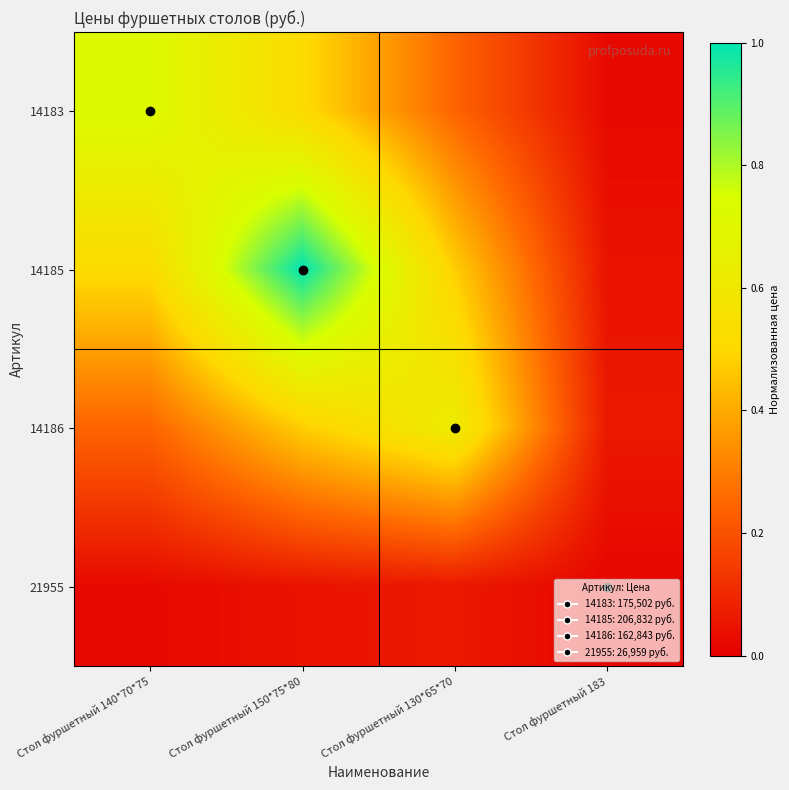

Reading right to left, list all the values displayed in this chart.

14183: Стол фуршетный 183=0.0	Стол фуршетный 130*65*70=0.2	Стол фуршетный 150*75*80=0.5	Стол фуршетный 140*70*75=0.7
14185: Стол фуршетный 183=0.0	Стол фуршетный 130*65*70=0.5	Стол фуршетный 150*75*80=1.0	Стол фуршетный 140*70*75=0.5
14186: Стол фуршетный 183=0.1	Стол фуршетный 130*65*70=0.6	Стол фуршетный 150*75*80=0.5	Стол фуршетный 140*70*75=0.2
21955: Стол фуршетный 183=0.0	Стол фуршетный 130*65*70=0.1	Стол фуршетный 150*75*80=0.0	Стол фуршетный 140*70*75=0.0